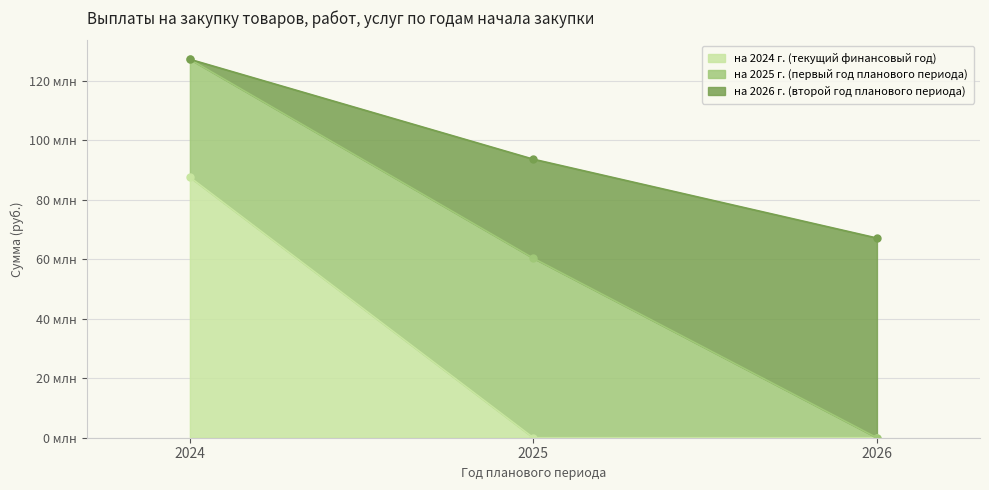

Which category has the highest value across all series?

2024